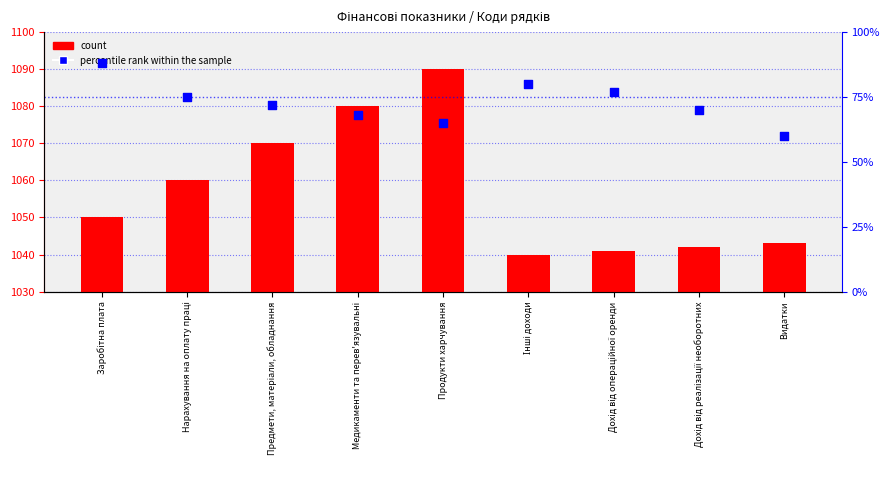

What are all the series names shown in the legend?

count, percentile rank within the sample